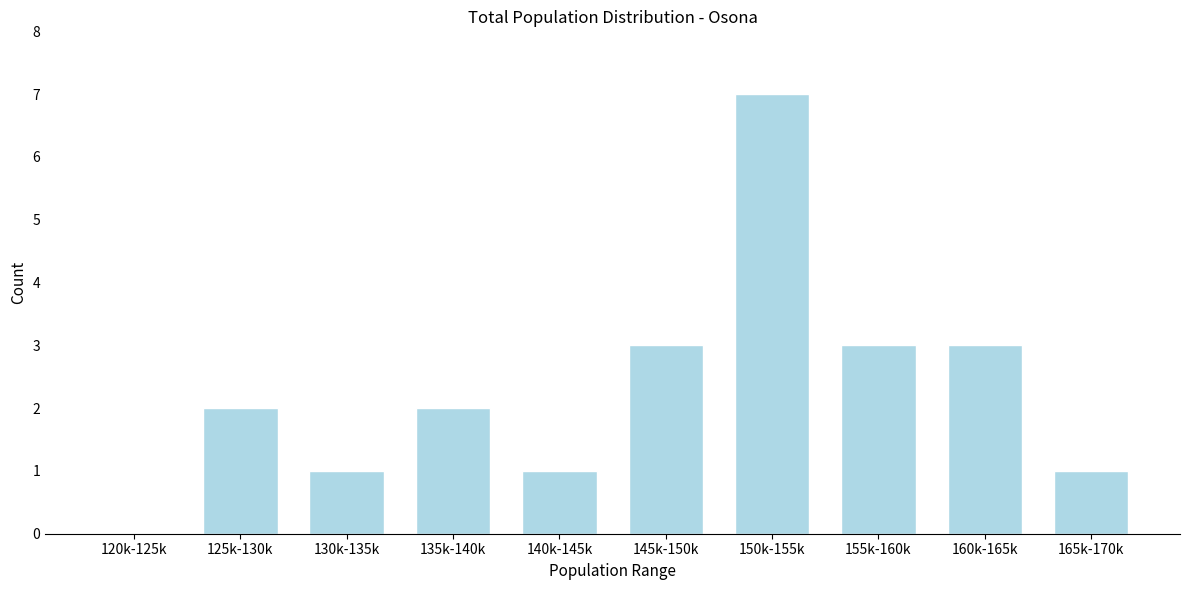

Reading left to right, list all the values displayed in this chart.

120k-125k=0	125k-130k=2	130k-135k=1	135k-140k=2	140k-145k=1	145k-150k=3	150k-155k=7	155k-160k=3	160k-165k=3	165k-170k=1